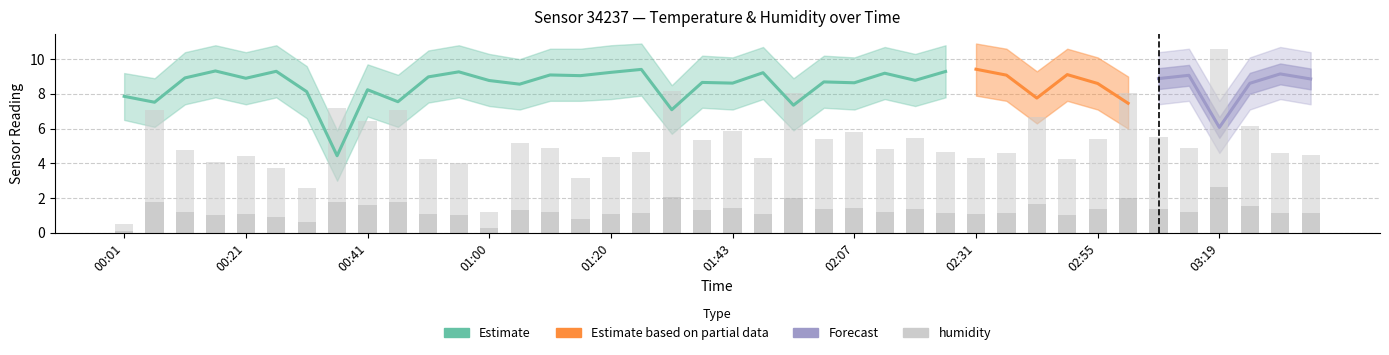

What is the label of the 12th bar from the right?

02:31